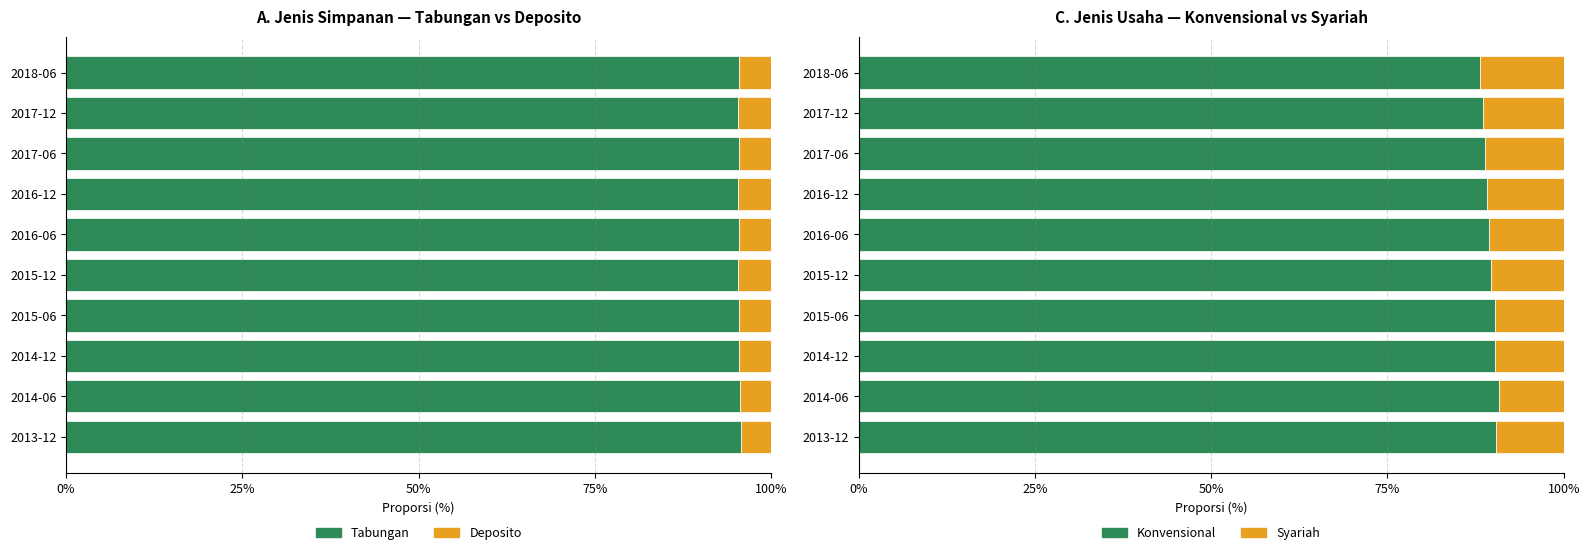

At 2015-12, list the series in order from smallest to largest.

Deposito, Syariah, Konvensional, Tabungan